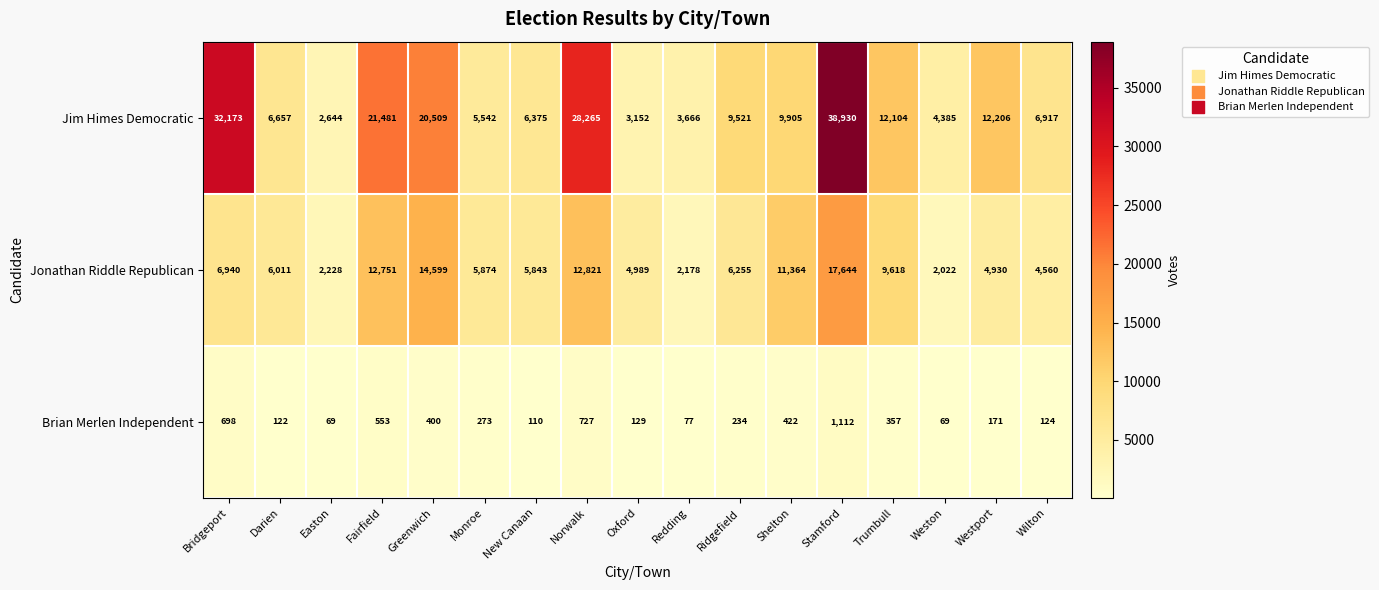

At which category is the sum across all series the highest?

Stamford